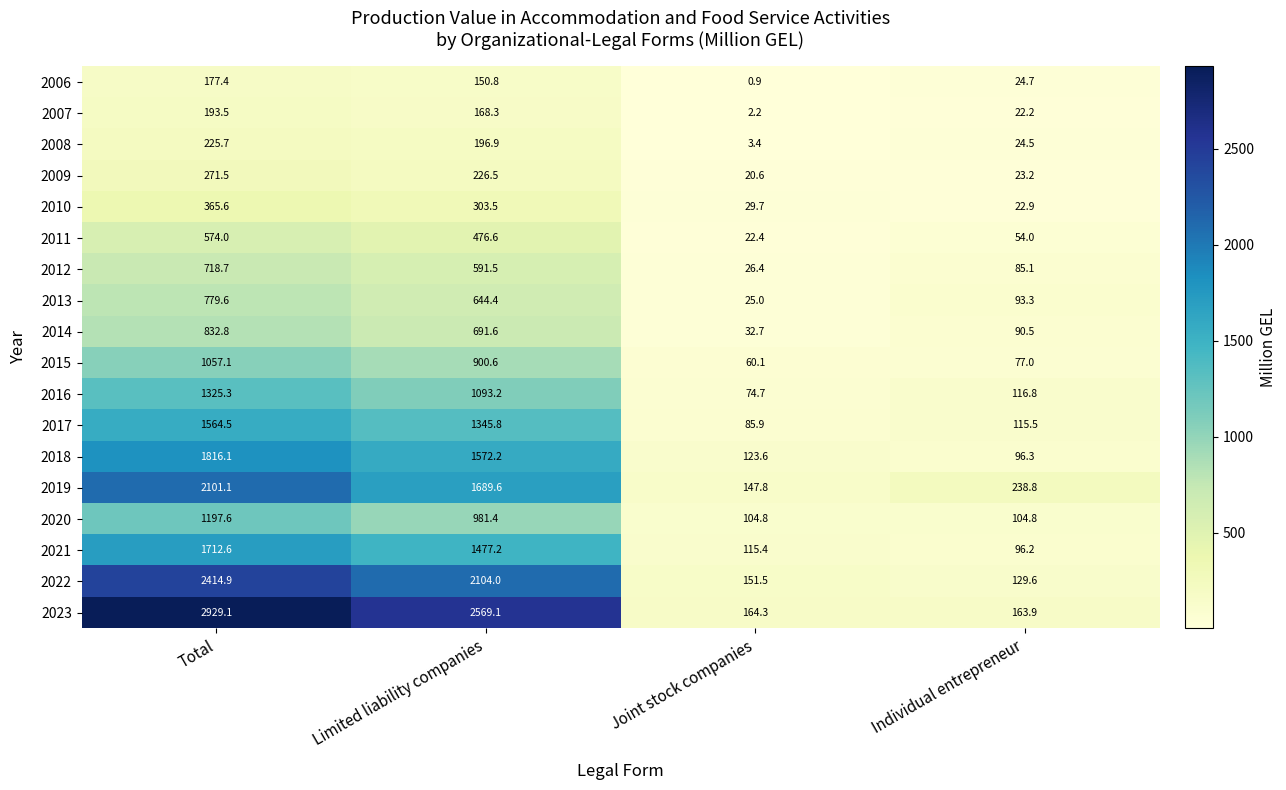

Rank the series by their maximum value, from lowest to highest.

2006, 2007, 2008, 2009, 2010, 2011, 2012, 2013, 2014, 2015, 2020, 2016, 2017, 2021, 2018, 2019, 2022, 2023